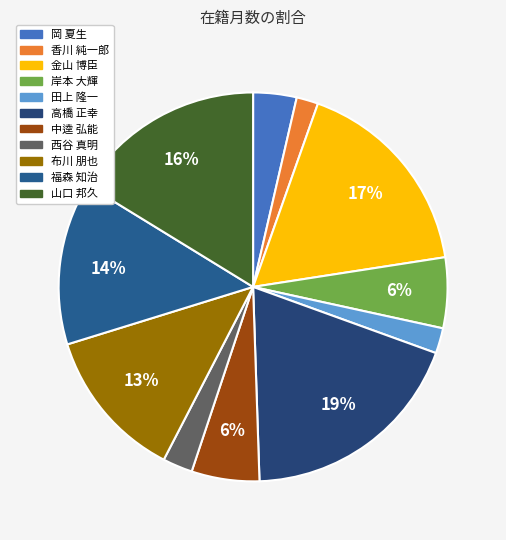

To the nearest percent, what is the combined percentage of 岡 夏生 and 金山 博臣?

21%